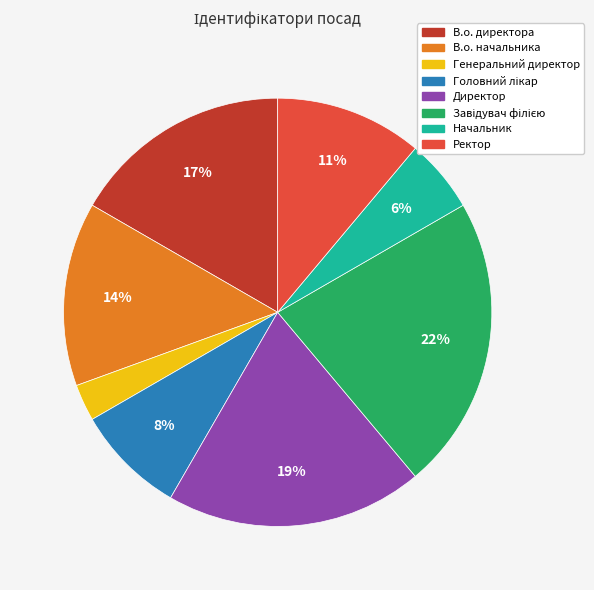

Which category has the smallest portion of the pie?

Генеральний директор